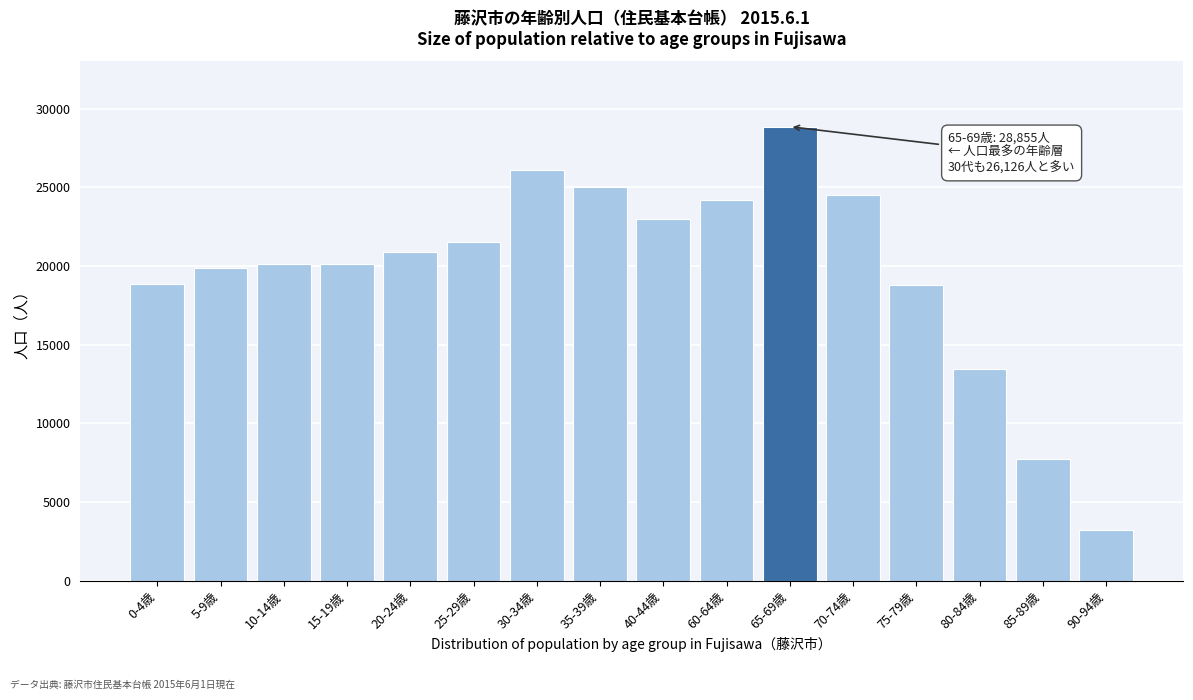

What is the difference between the second highest and second lowest values?

18371